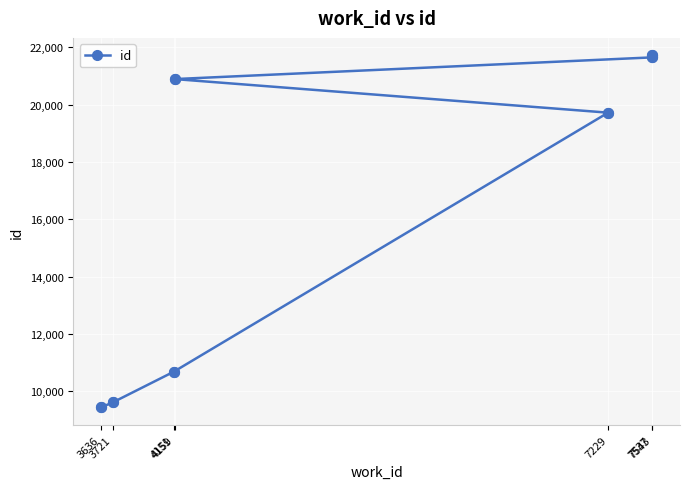

Which has a higher value, 4159 or 3636?

4159